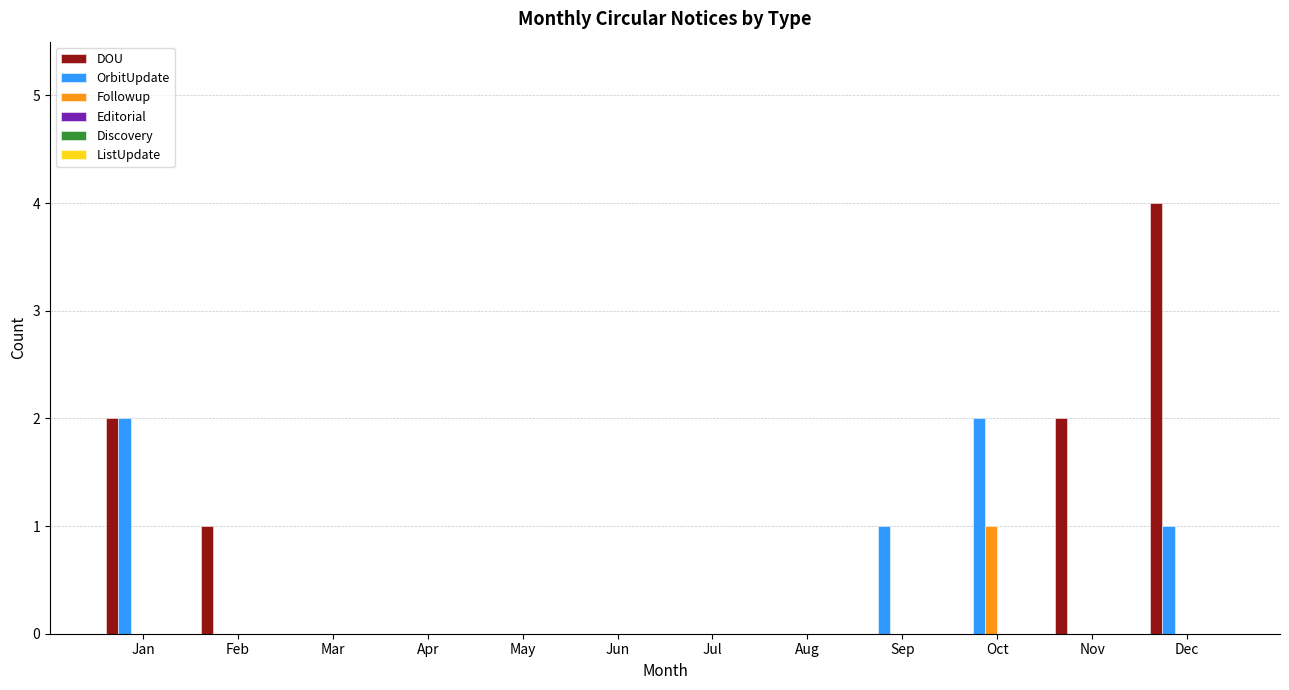

Which series has the largest range (max minus min)?

DOU